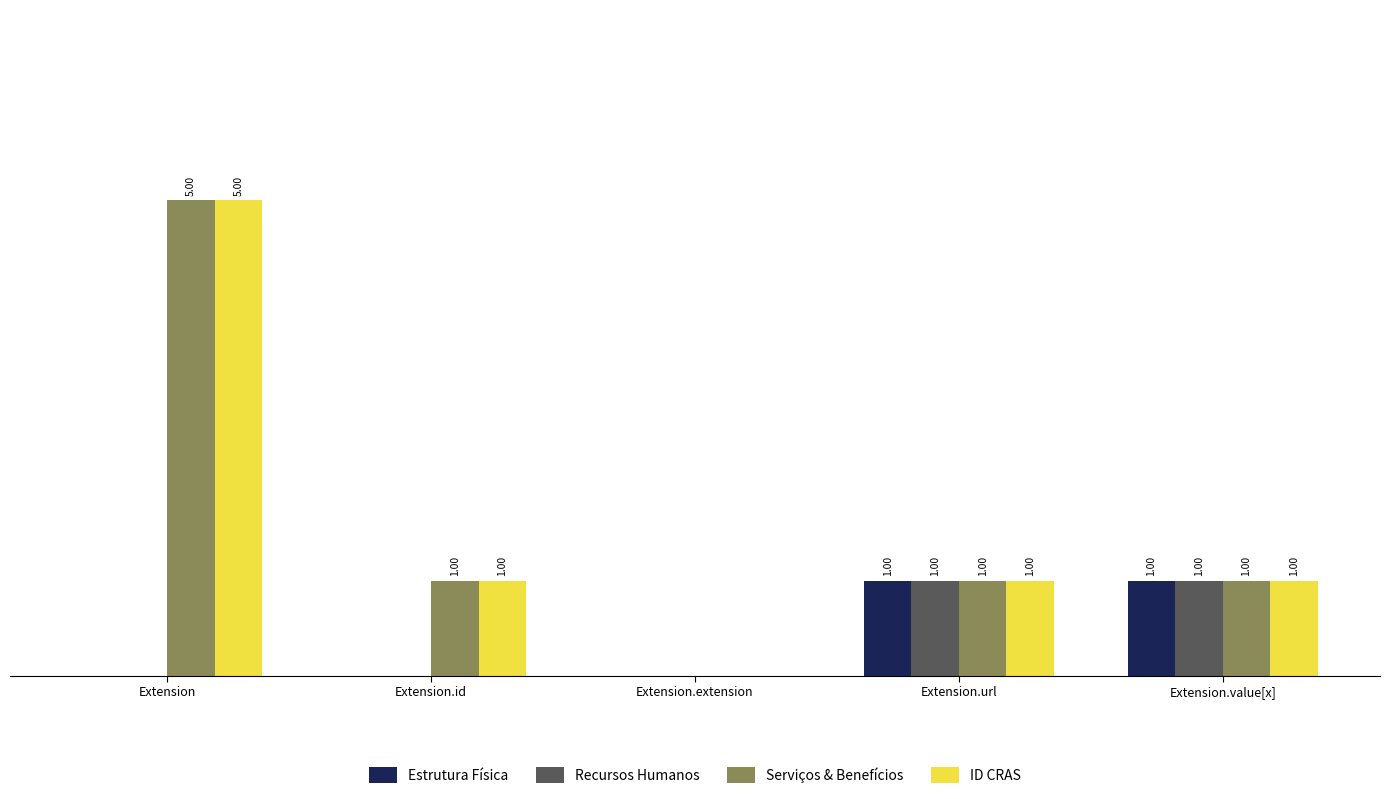

Is the value of Serviços & Benefícios at Extension.value[x] greater than the value of Recursos Humanos at Extension?

Yes